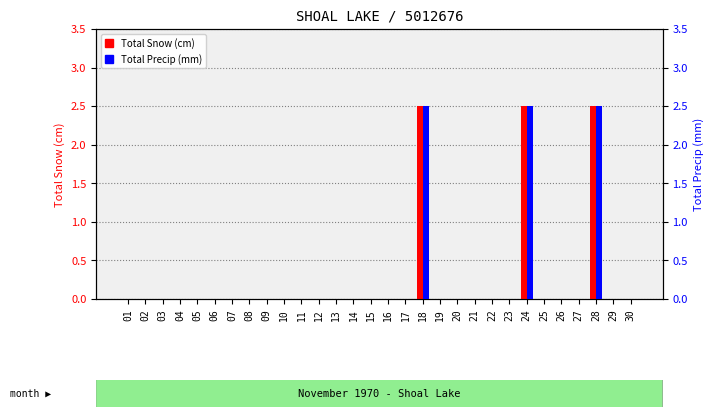

Reading left to right, transcribe all the data shown in this chart.

Total Snow (cm): 0.0	0.0	0.0	0.0	0.0	0.0	0.0	0.0	0.0	0.0	0.0	0.0	0.0	0.0	0.0	0.0	0.0	2.5	0.0	0.0	0.0	0.0	0.0	2.5	0.0	0.0	0.0	2.5	0.0	0.0
Total Precip (mm): 0.0	0.0	0.0	0.0	0.0	0.0	0.0	0.0	0.0	0.0	0.0	0.0	0.0	0.0	0.0	0.0	0.0	2.5	0.0	0.0	0.0	0.0	0.0	2.5	0.0	0.0	0.0	2.5	0.0	0.0